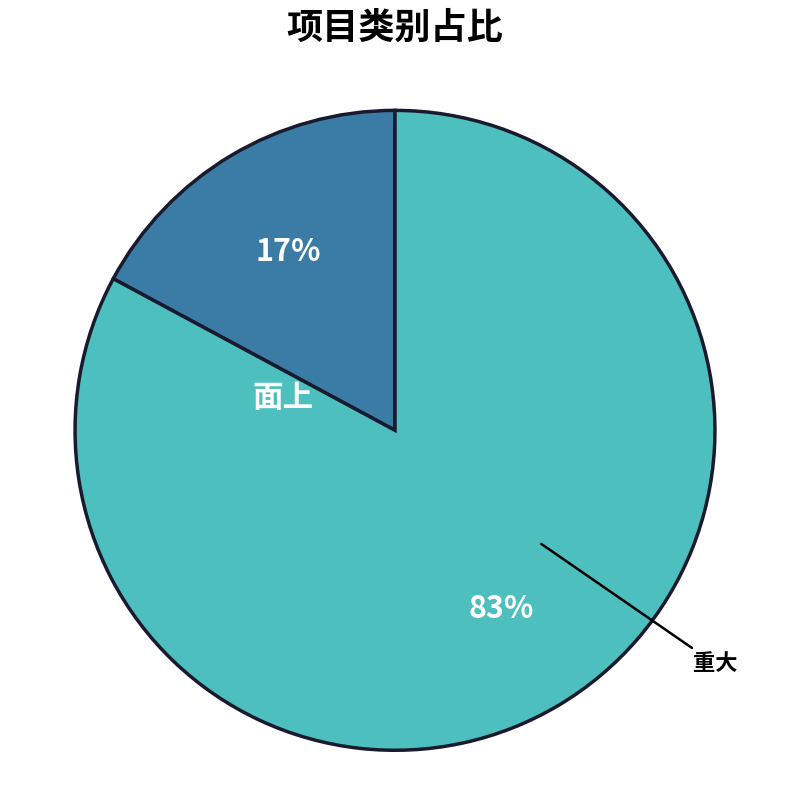

To the nearest percent, what is the average slice percentage?

50%